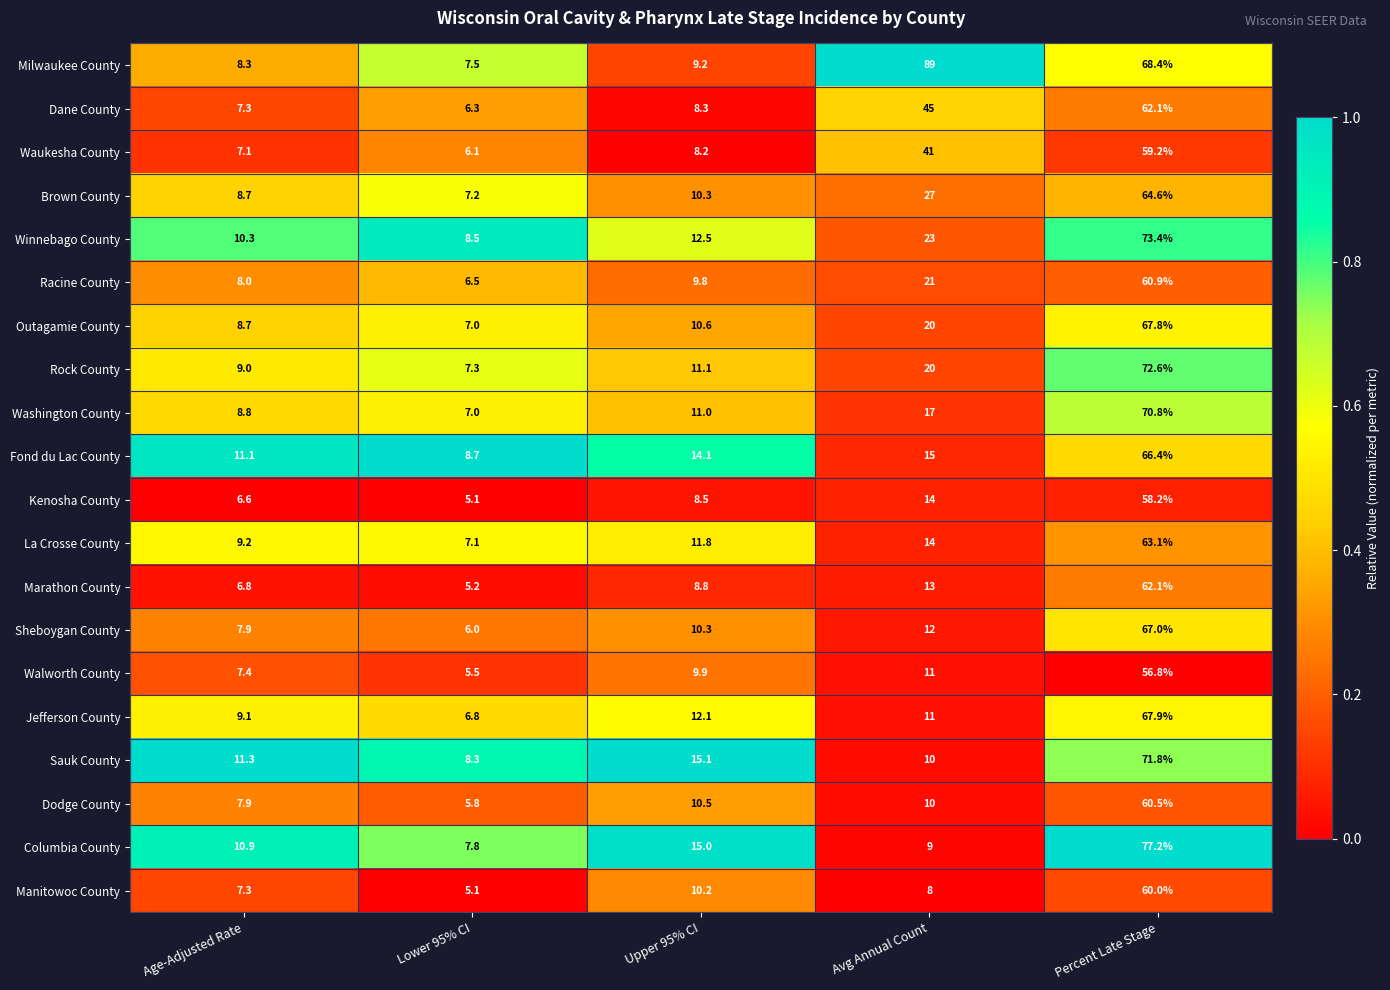

At which category does the chart reach its minimum across all series?

Lower 95% CI